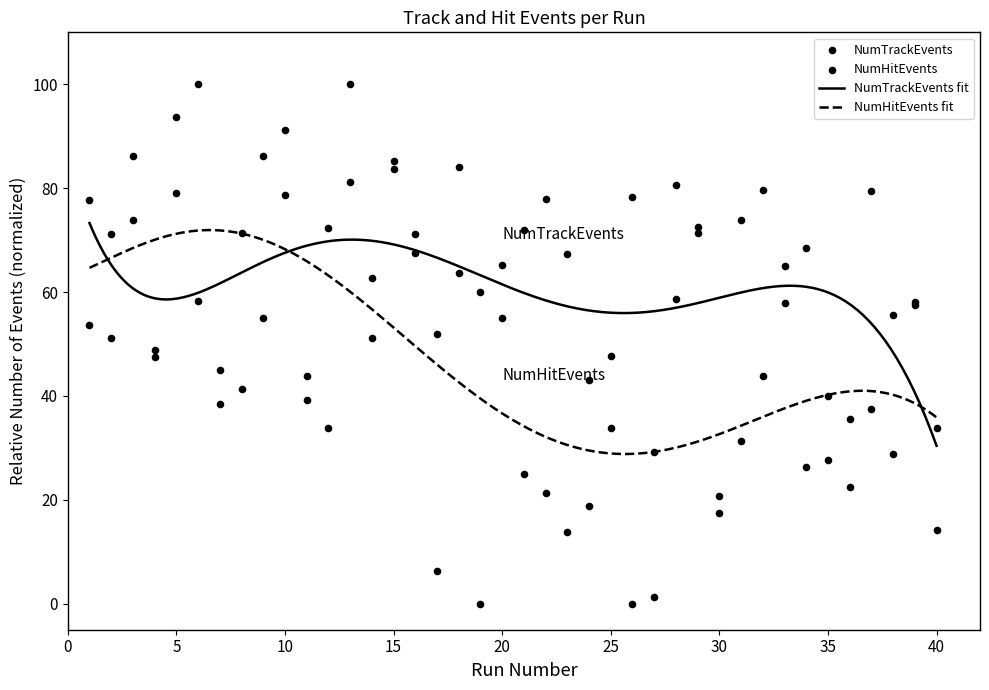

Which series reaches the maximum Y coordinate?

NumTrackEvents